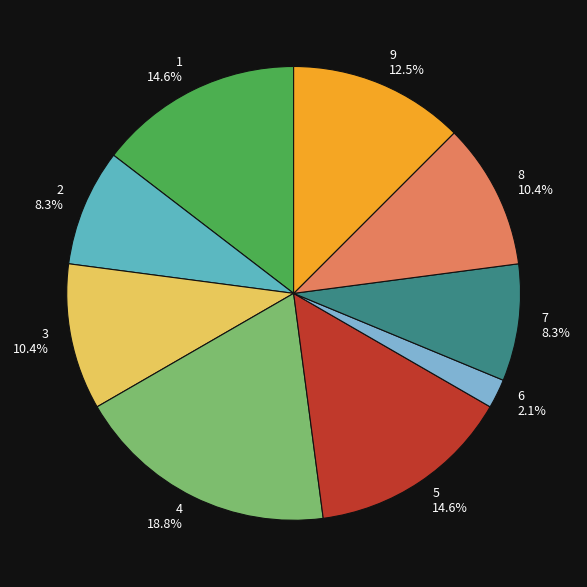

What percentage is the 5 slice, to the nearest percent?

15%